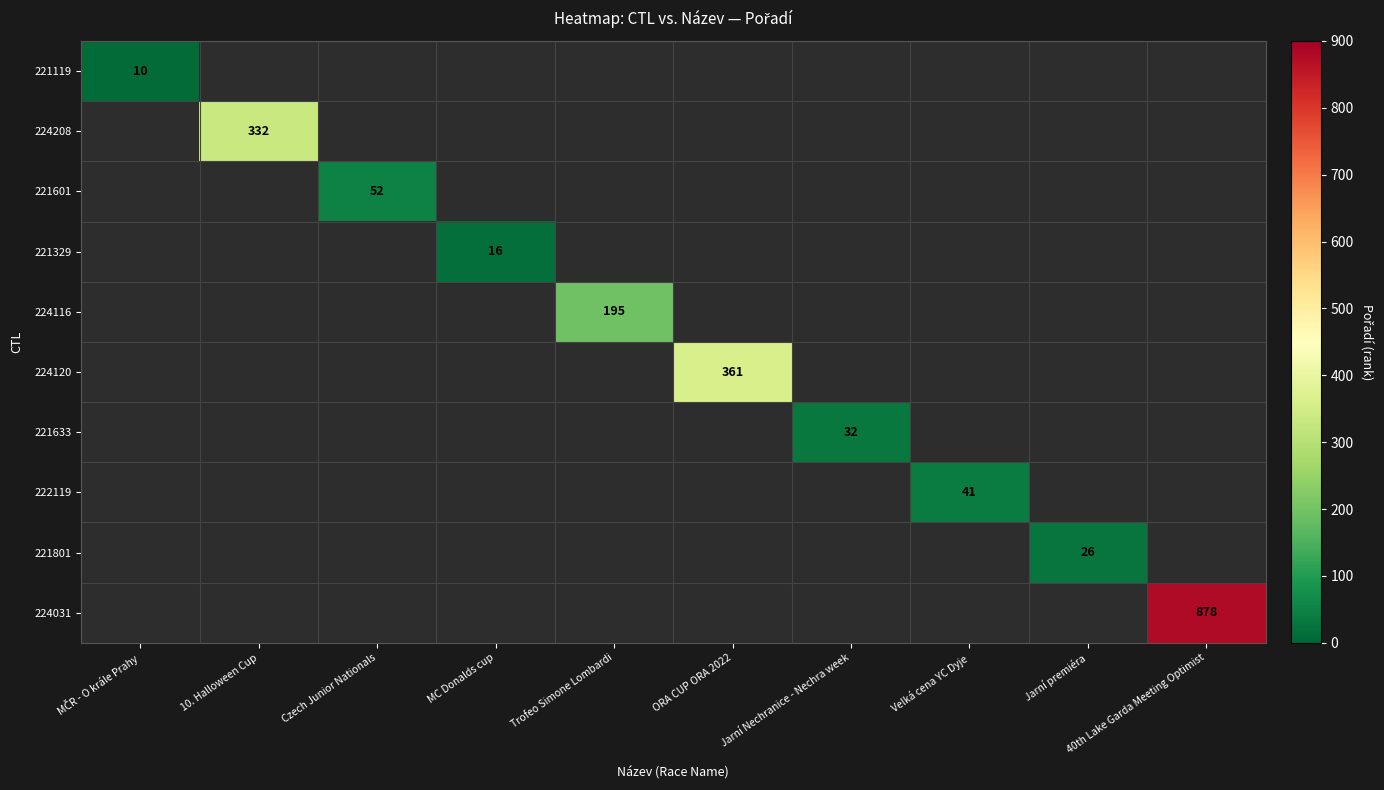

How many positive values does the 221801 series have?

1